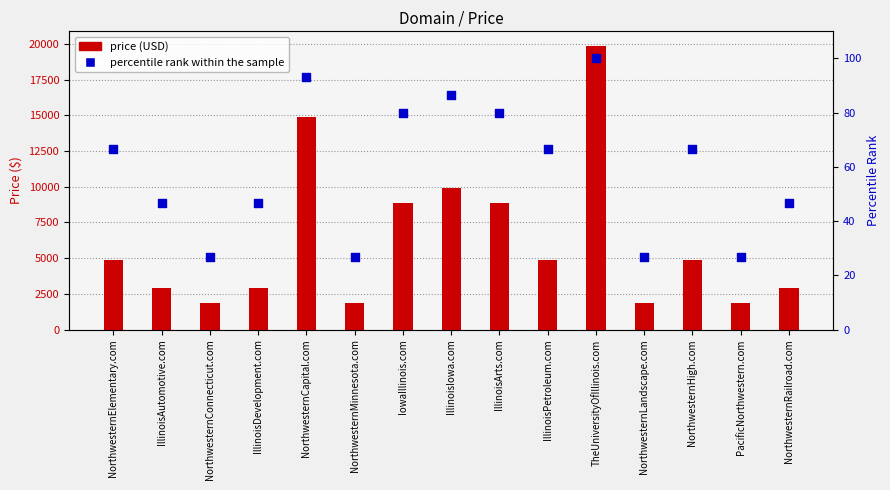

Between NorthwesternMinnesota.com and NorthwesternHigh.com, which is larger?

NorthwesternHigh.com